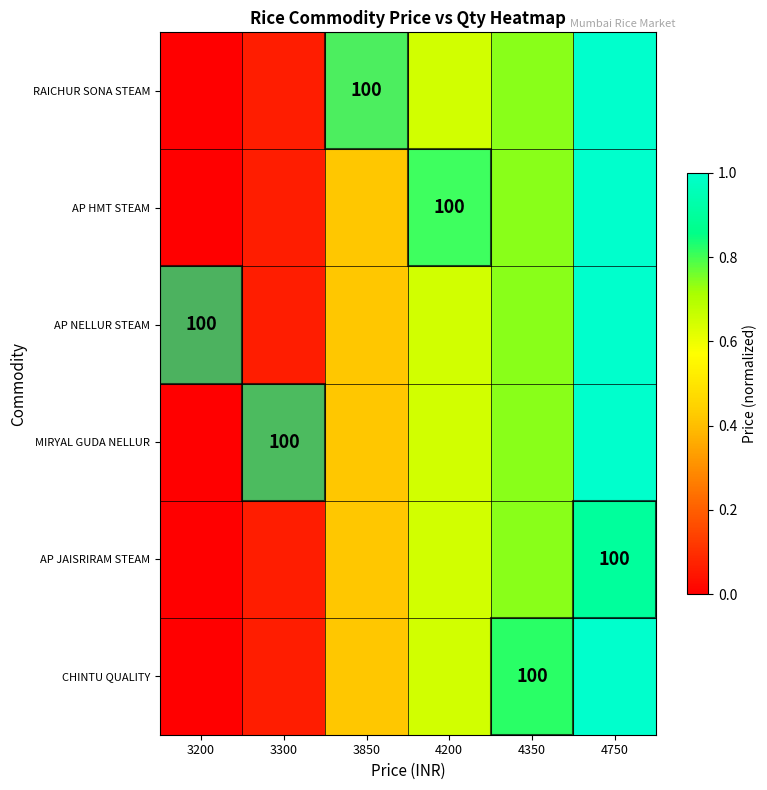

What is the total value across all series at 4350?

4.5